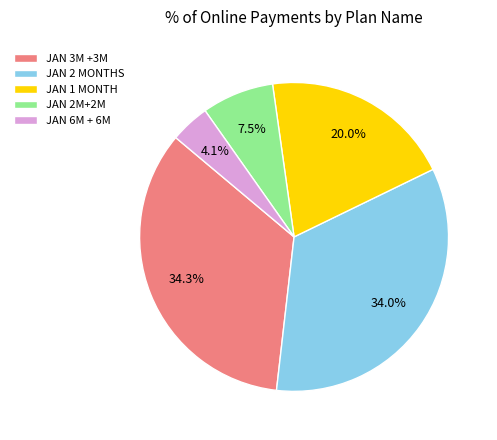

What is the smallest slice in the pie chart?

JAN 6M + 6M